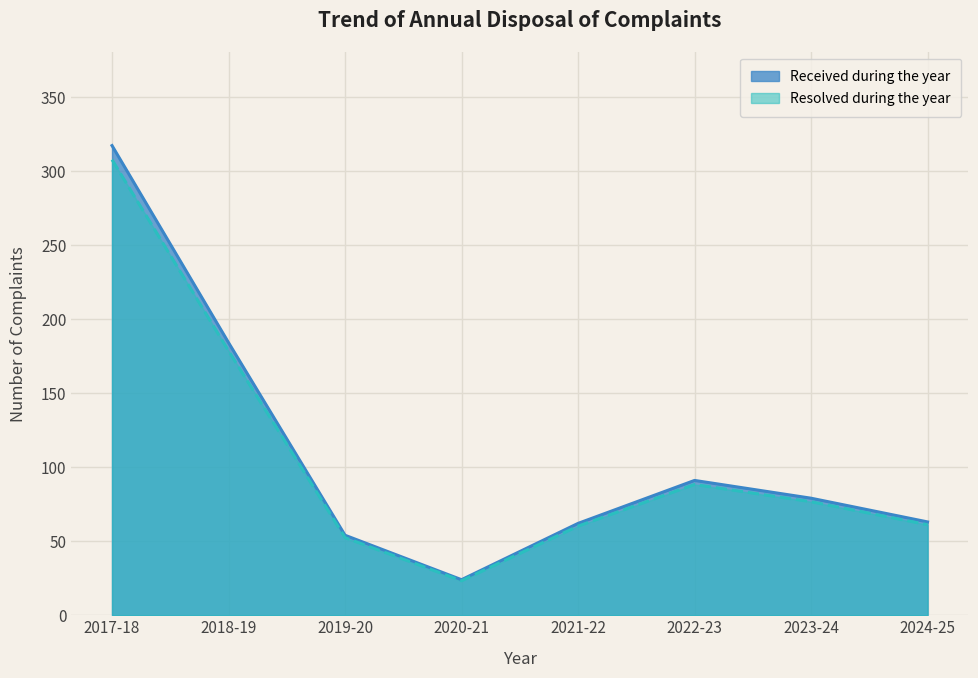

What is the sum of the Received during the year values at 2020-21 and 2024-25?

87.0